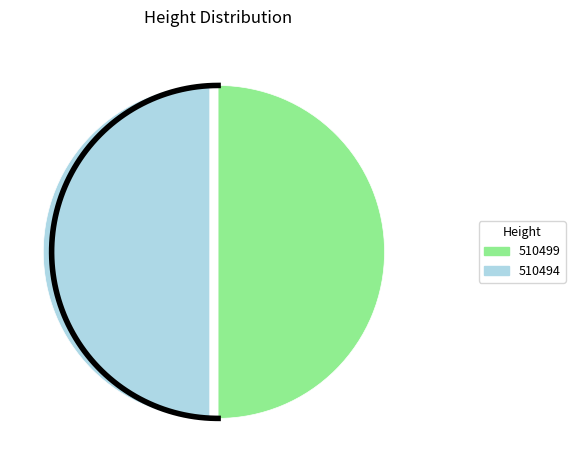

Combined, what portion of the pie is 510499 and 510494?

100.0%